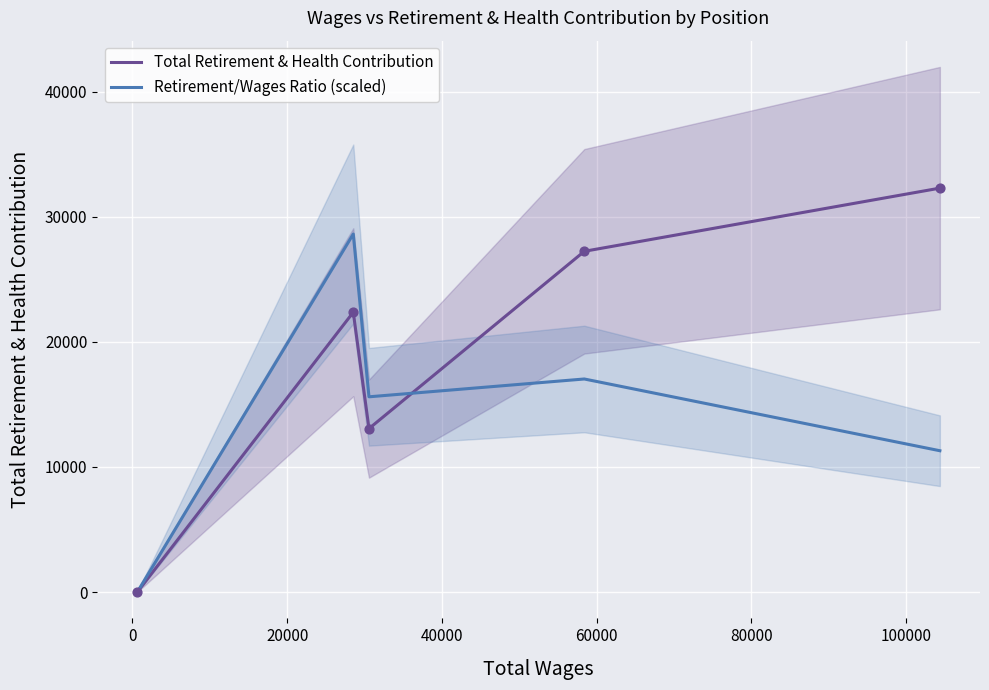

Which series has the largest total across all categories?

Total Retirement & Health Contribution